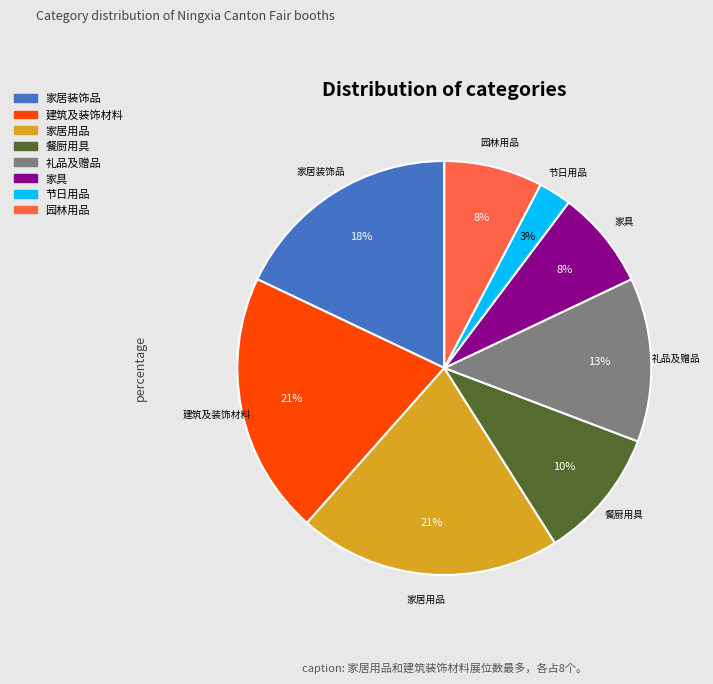

To the nearest percent, what is the difference between the largest and smallest slice percentages?

18%